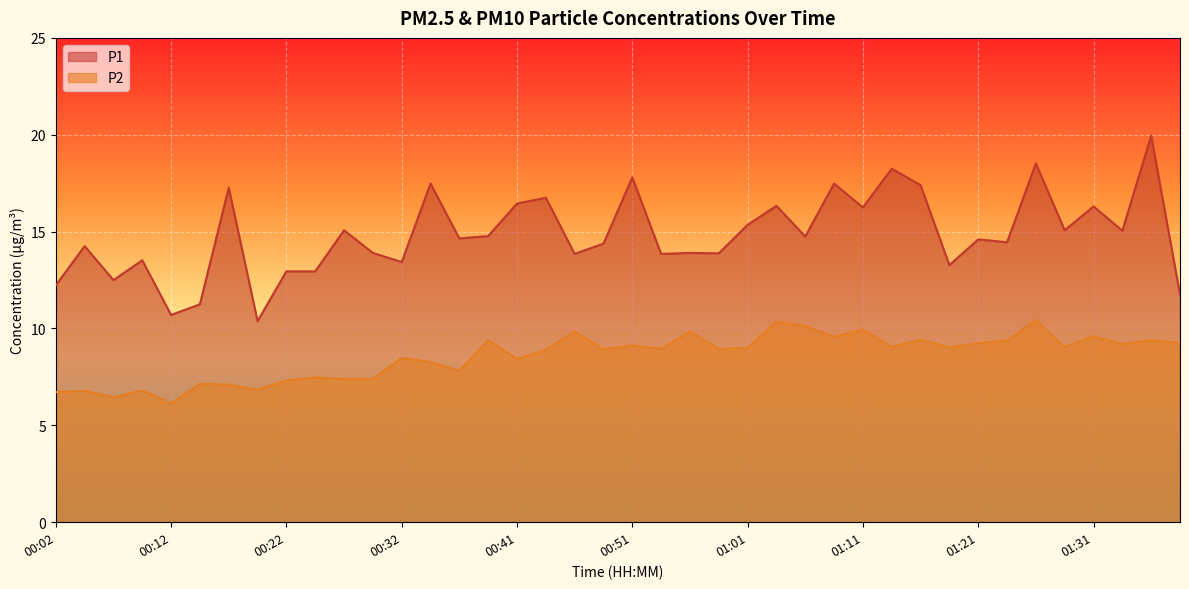

What position from the right is 01:13?

11